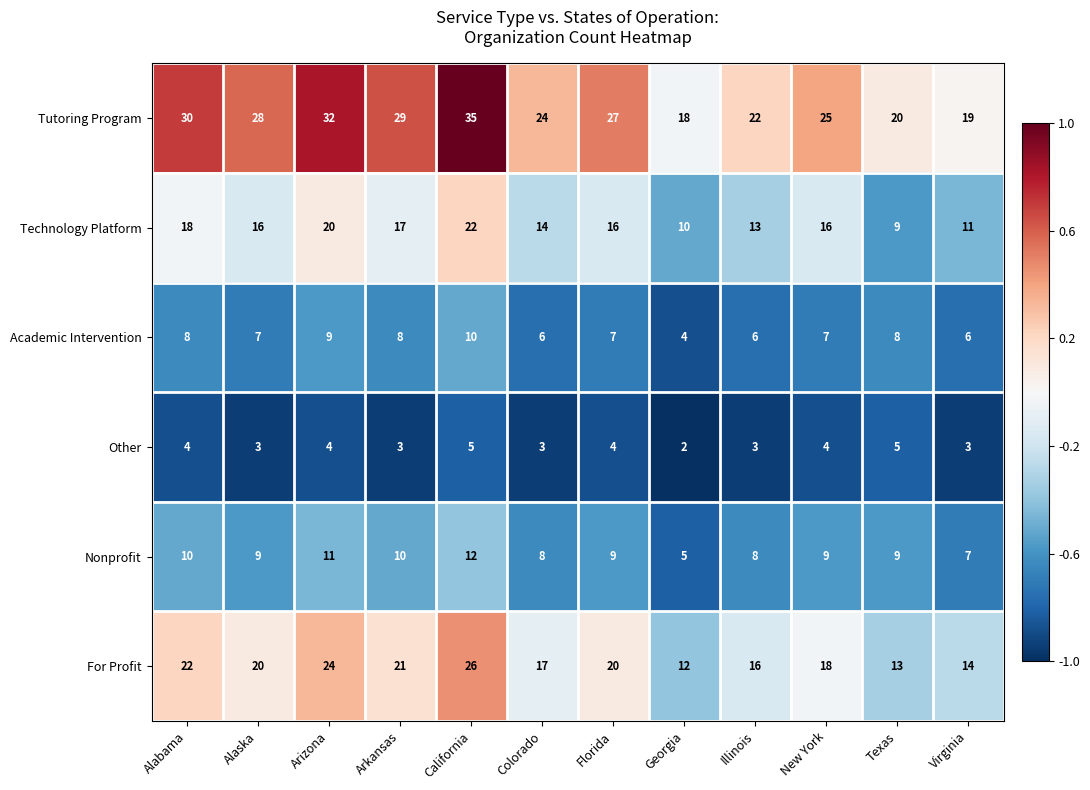

What is the sum of all Technology Platform values?

182